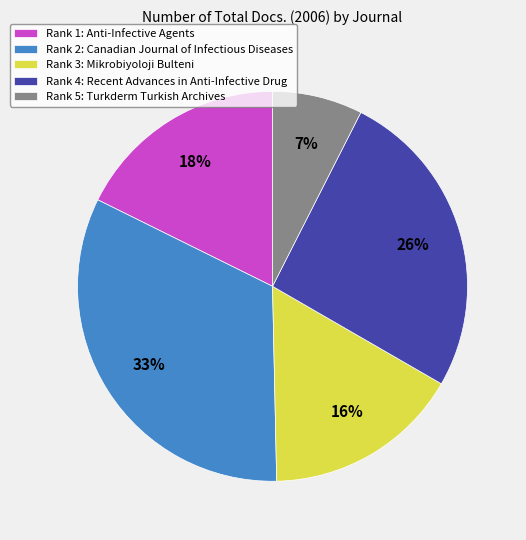

Between Rank 4: Recent Advances in Anti-Infective Drug and Rank 3: Mikrobiyoloji Bulteni, which is larger?

Rank 4: Recent Advances in Anti-Infective Drug